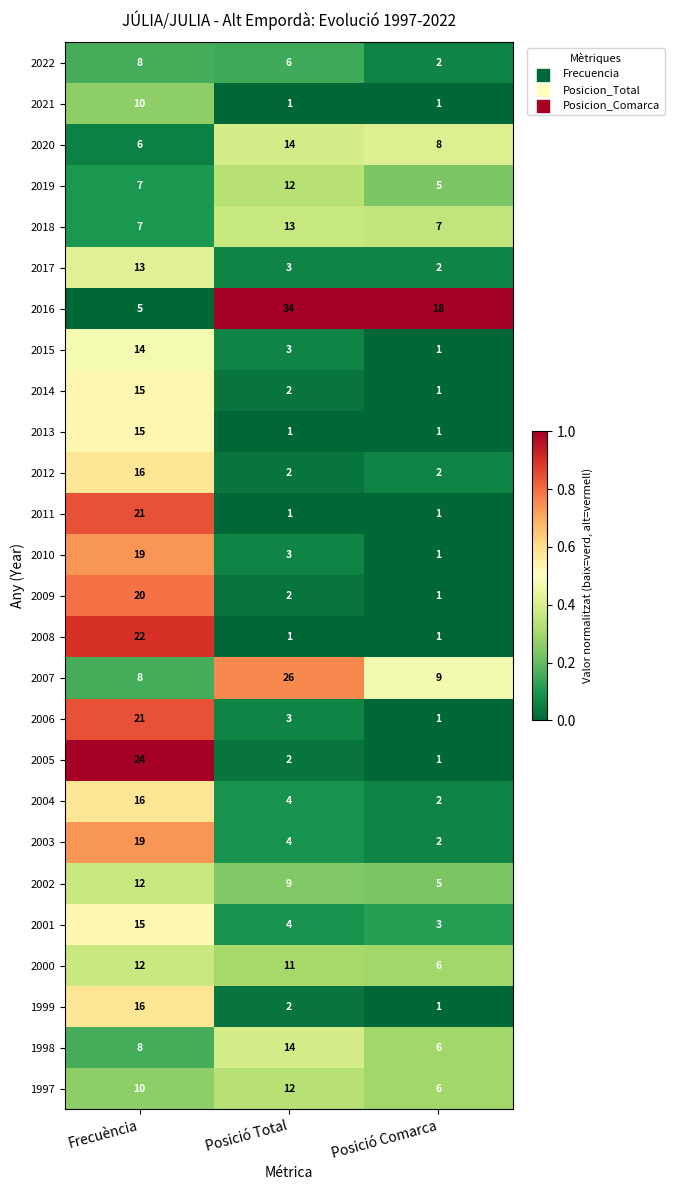

What is the sum of all 2003 values?

25